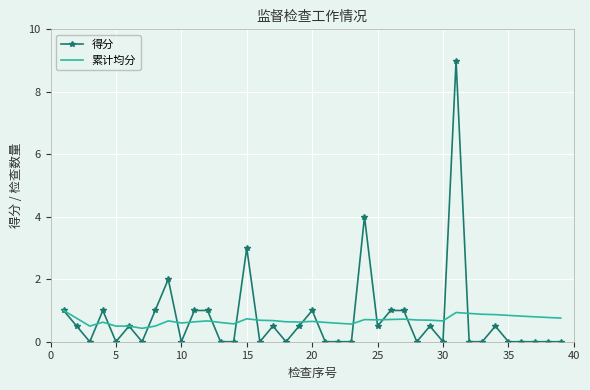

List the series in order of their peak value, highest first.

得分, 累计均分